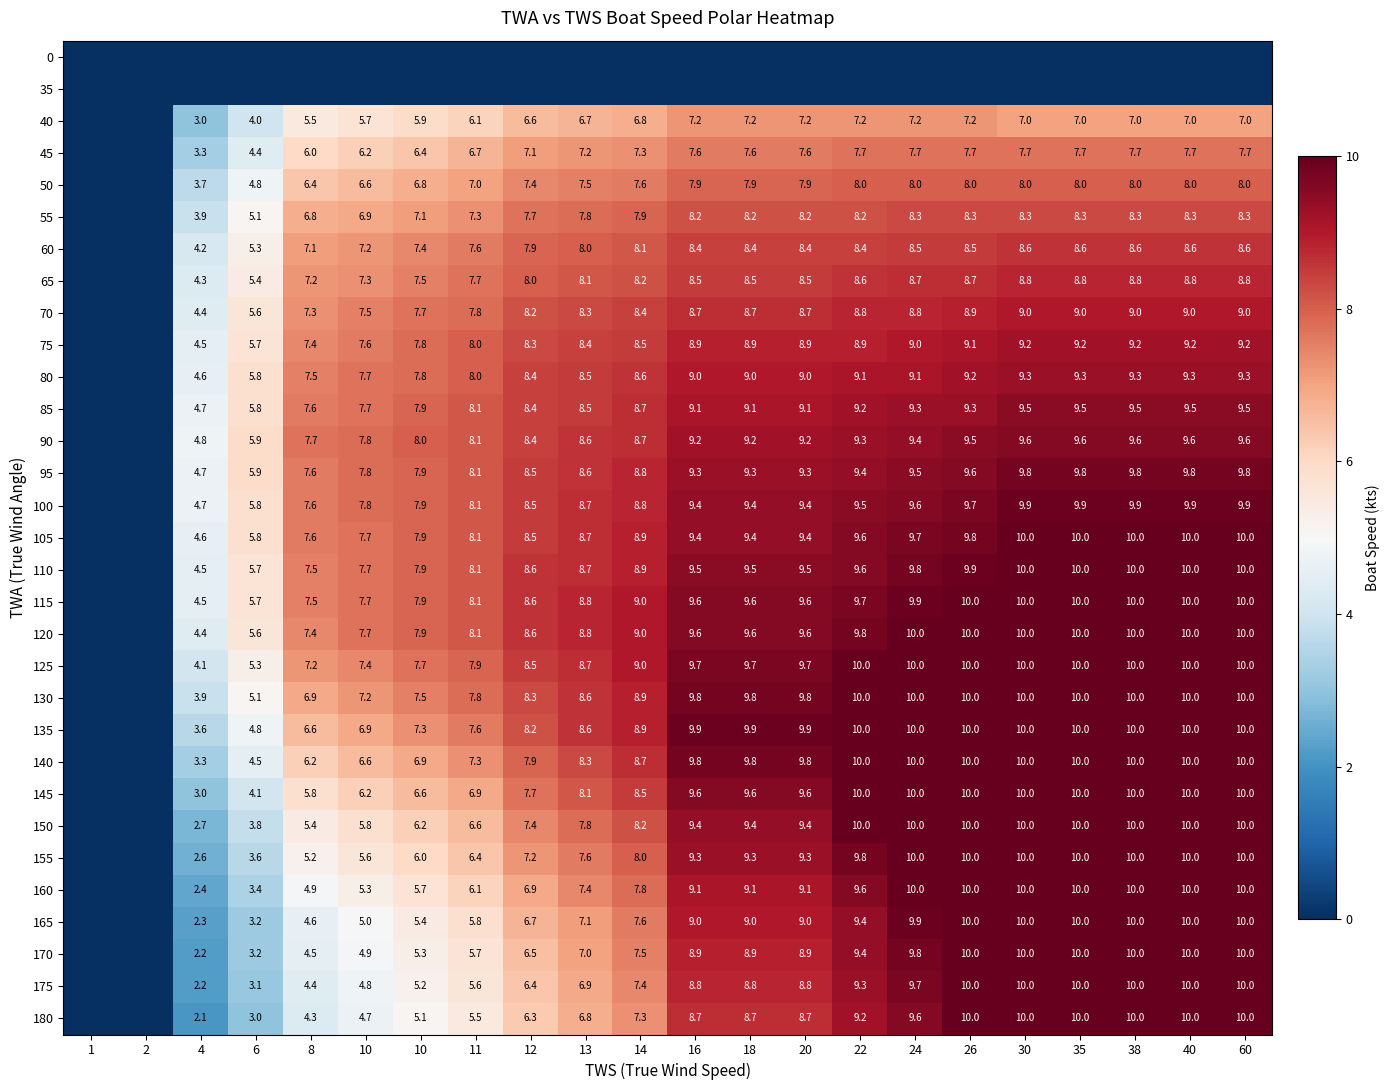

What is the average value of the 95 series?

7.9